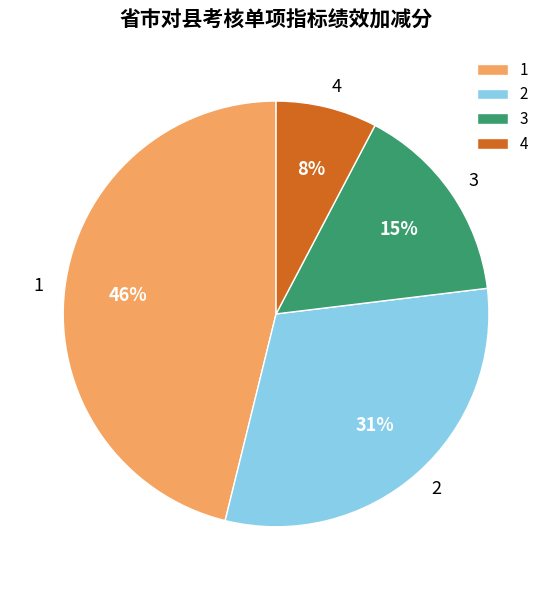

Which slice is the smallest?

4